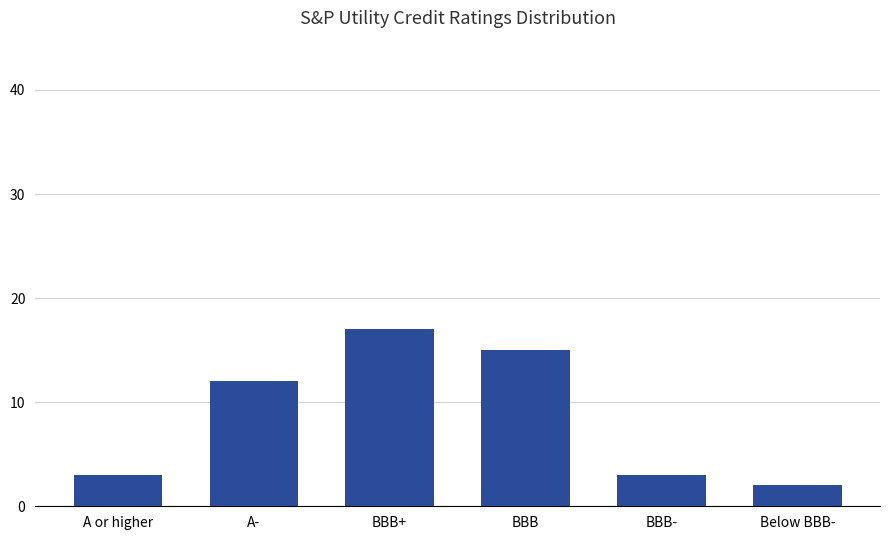

How many bars are there in total?

6